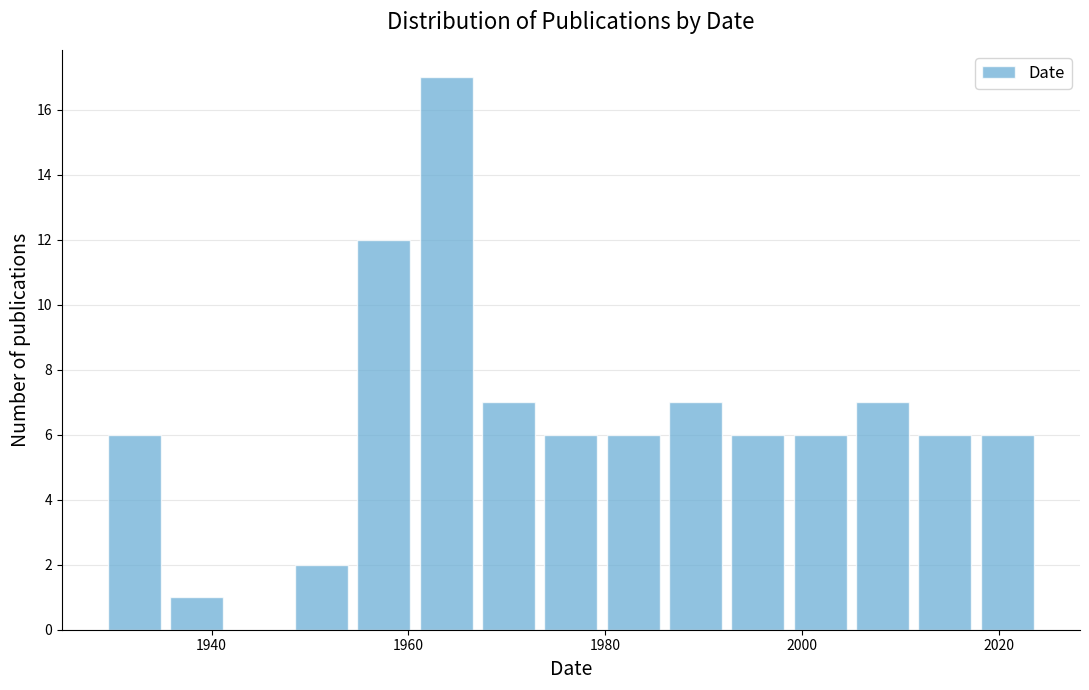

Read against the x-axis, roughly where is the centre of the tallest bar?

1964